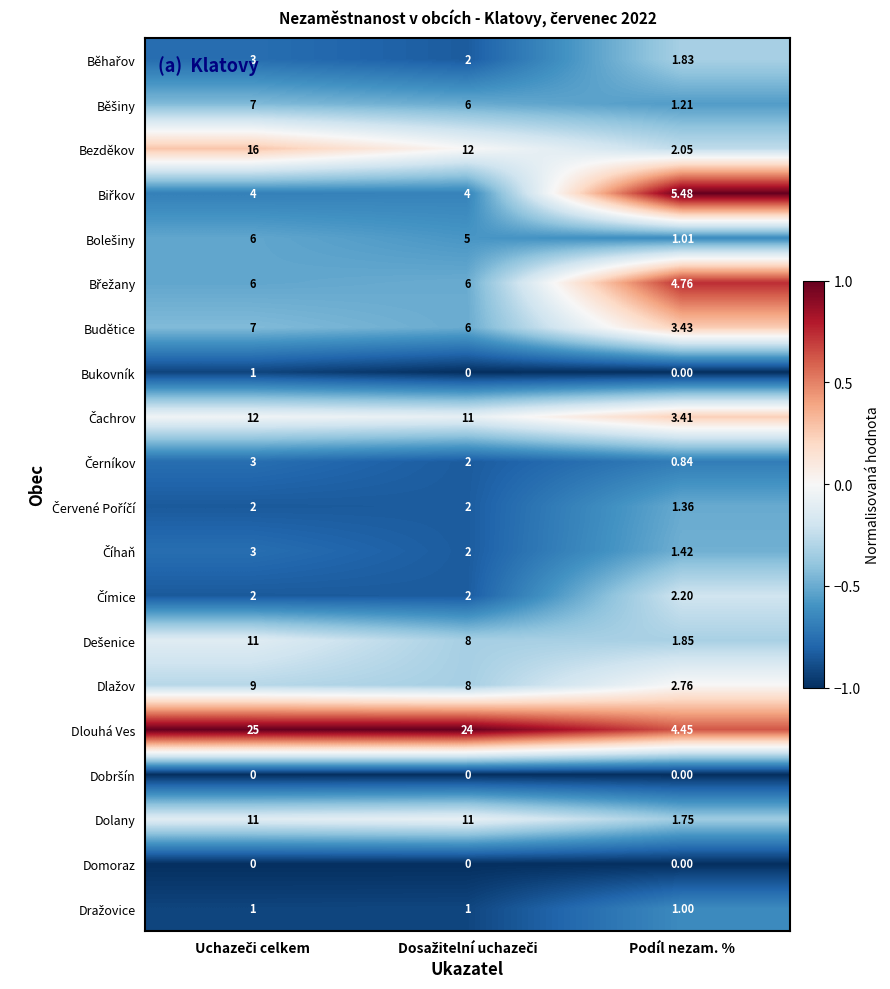

Which series has the largest total across all categories?

Dlouhá Ves